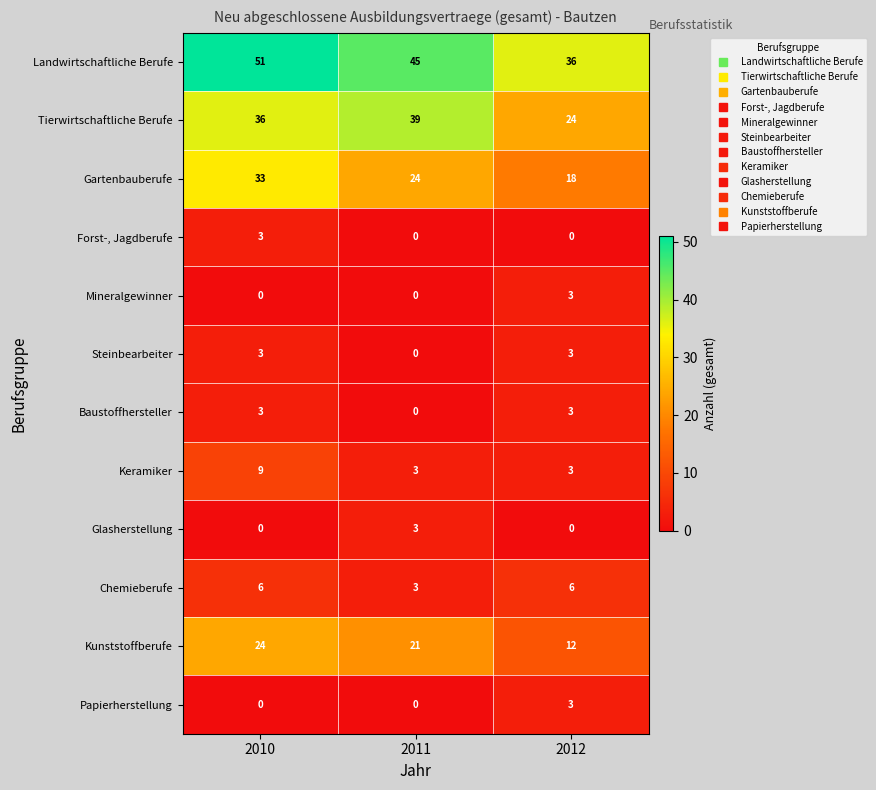

At which label is Chemieberufe closest to 4?

2011